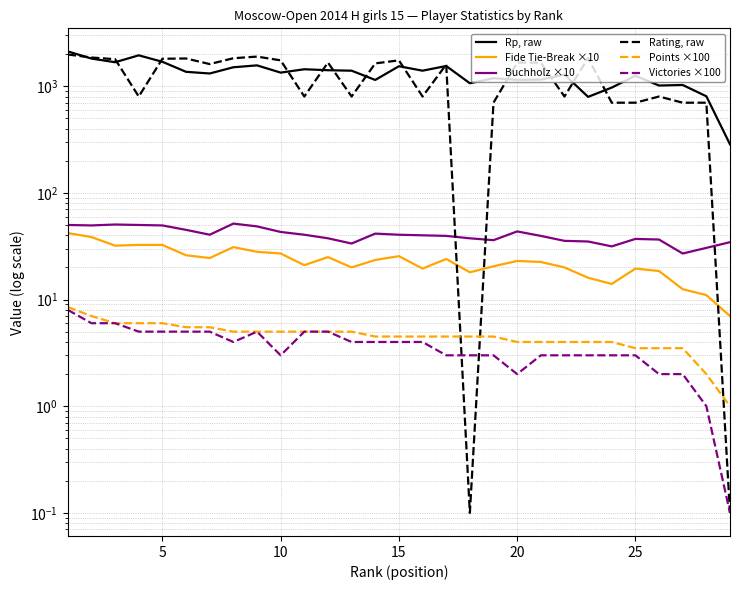

True or false: Fide Tie-Break ×10 has a value of 7.1 at 10.

False